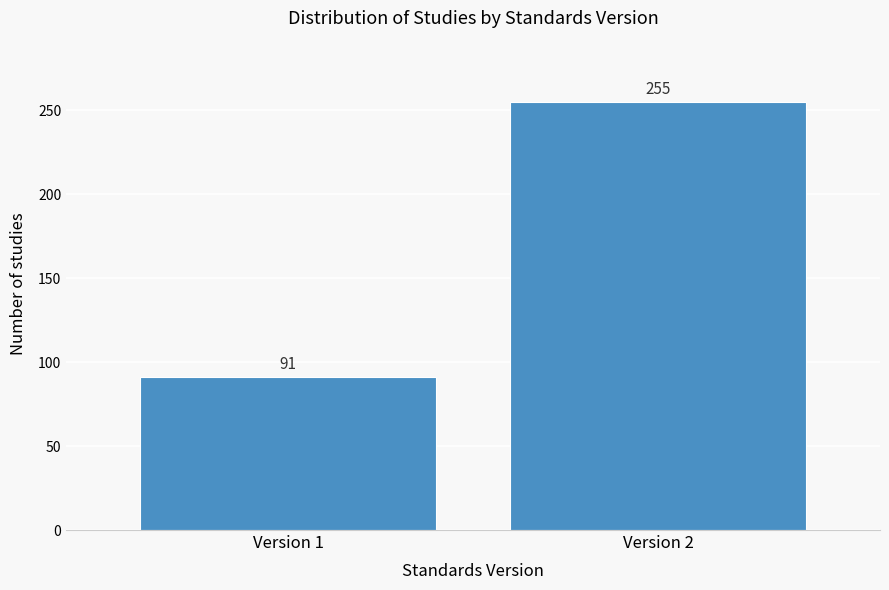

Reading left to right, transcribe all the data shown in this chart.

91	255